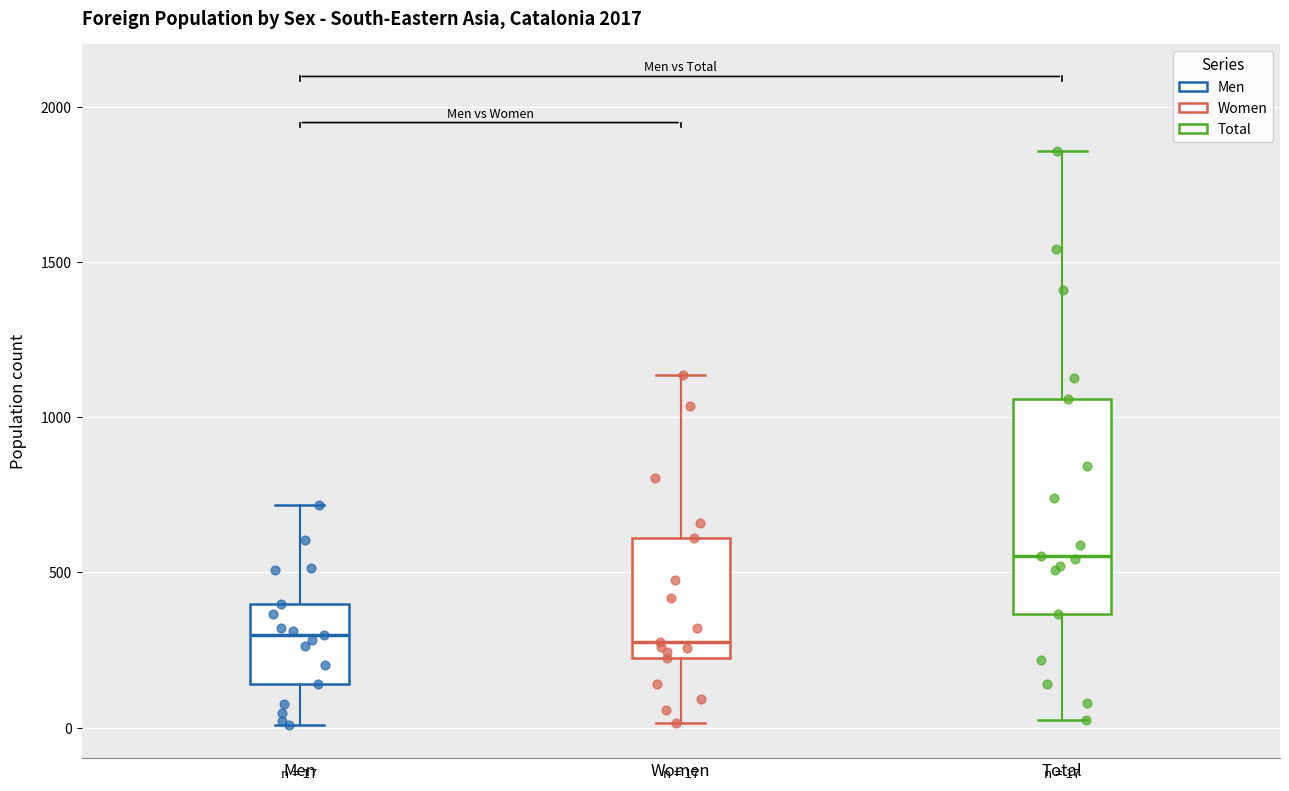

Comparing the boxes themselves (not the whiskers), which one is the tallest?

Total